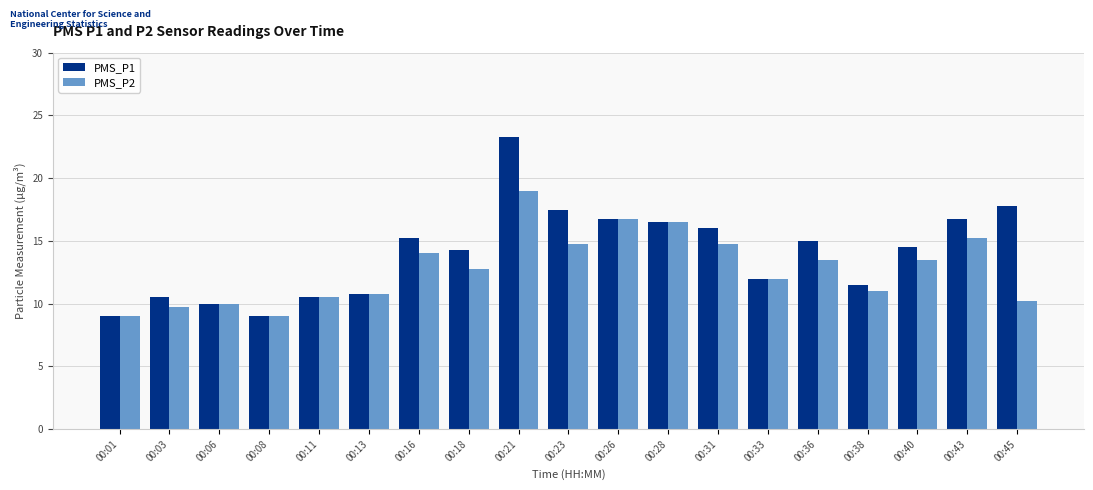

How many bars are there in each group?

2